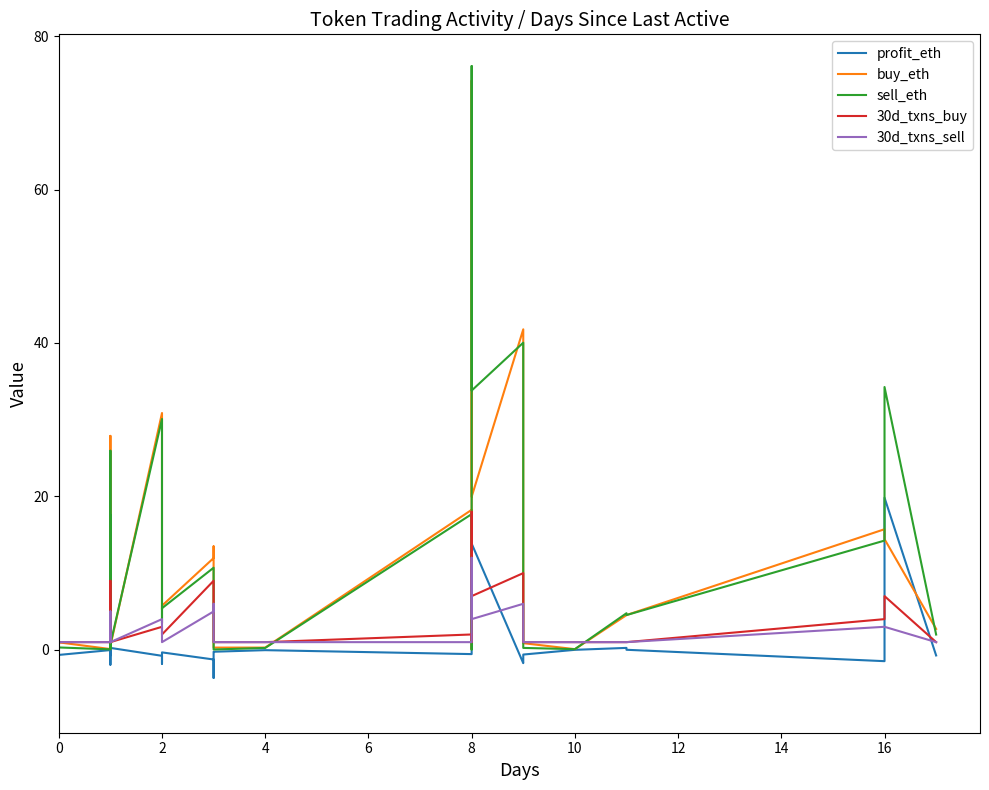

What is the highest value of the sell_eth series?

76.1